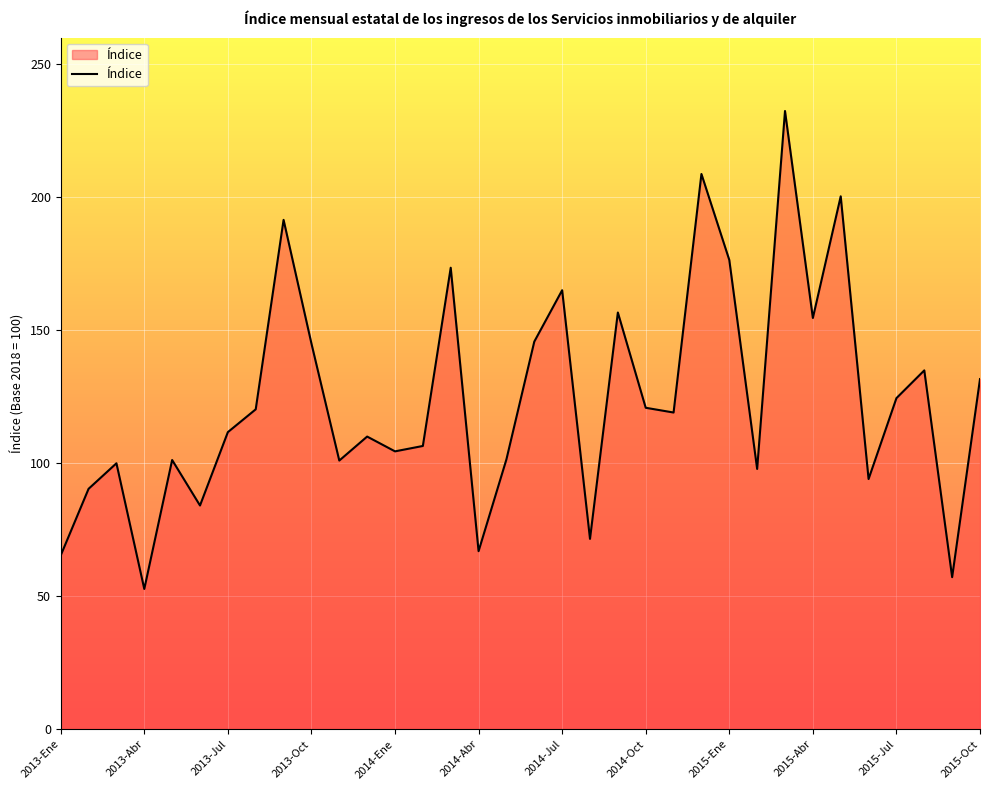

What is the greatest value displayed?

232.4